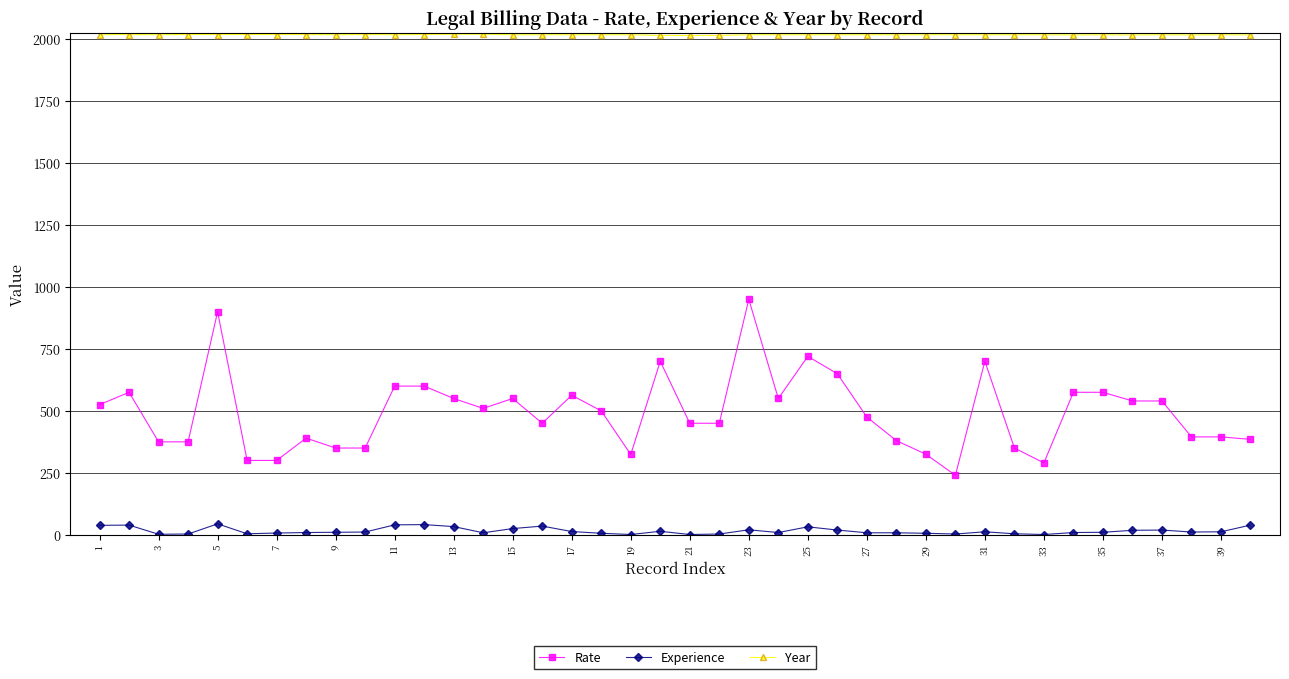

Is this an area chart (filled region under the line)?

No